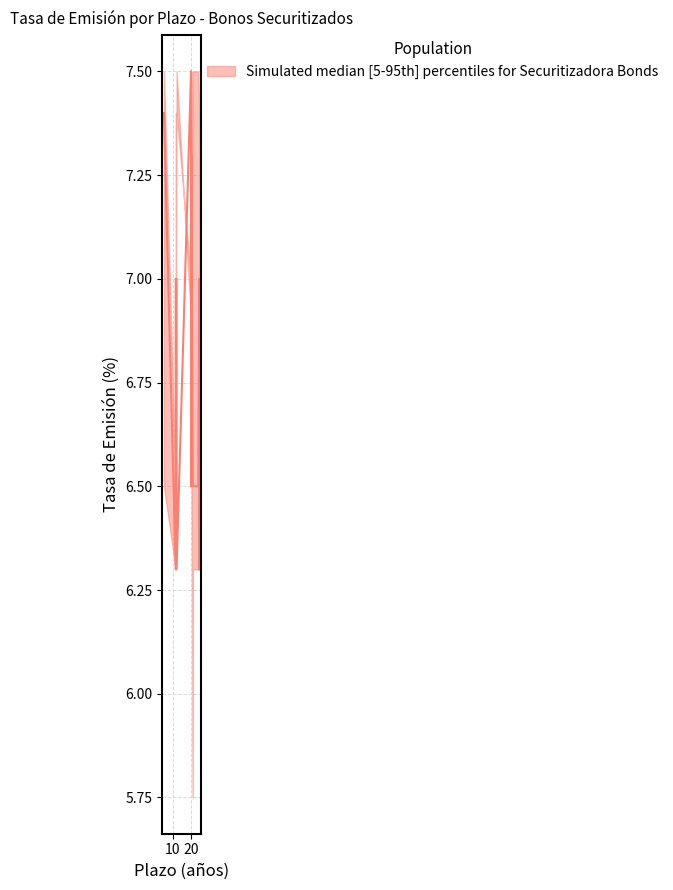

True or false: Simulated median [5-95th] percentiles for Securitizadora Bonds and median intersect in this chart.

False